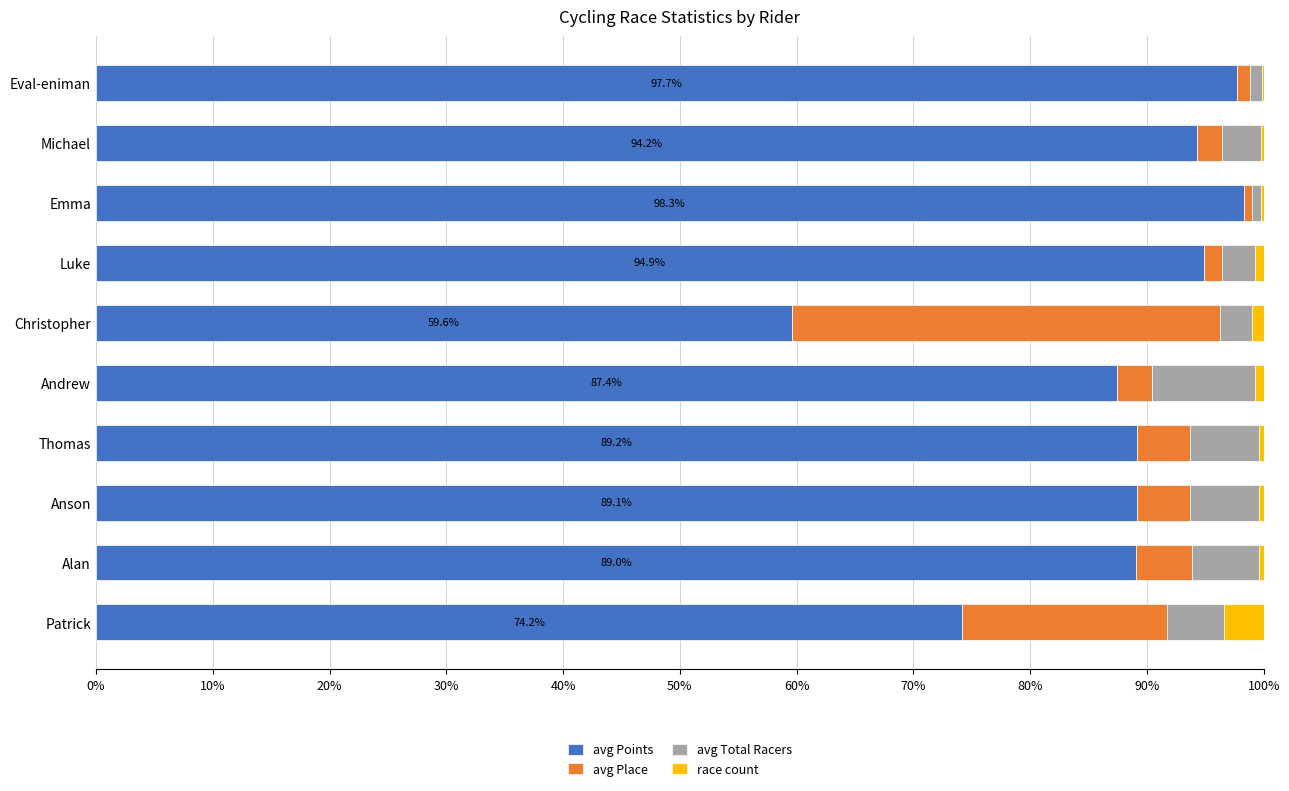

What is the sum of all avg Points values?

873.7